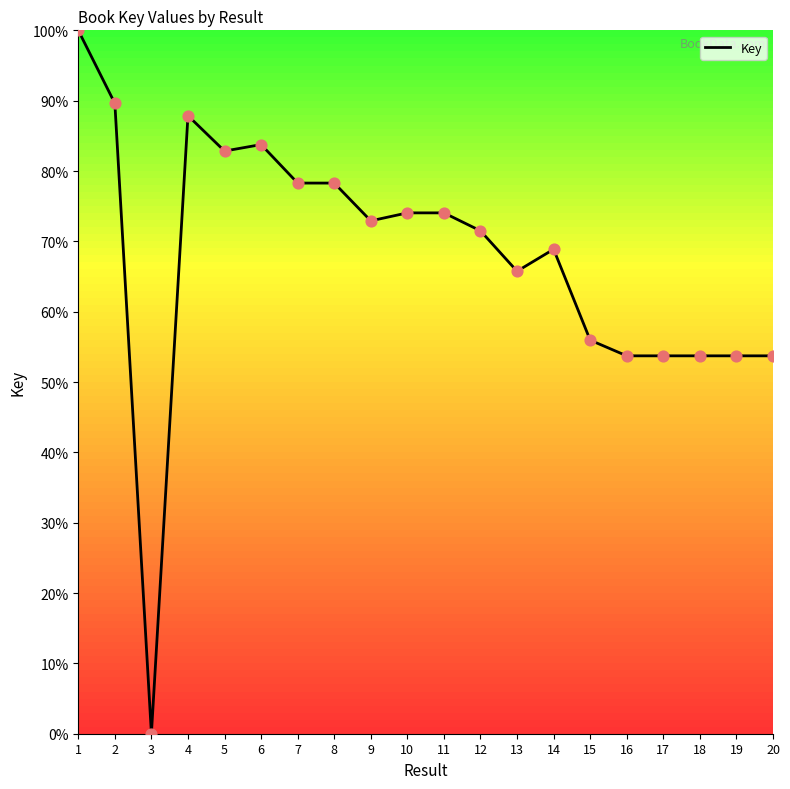

What is the change in value from 7 to 11?

-4.2